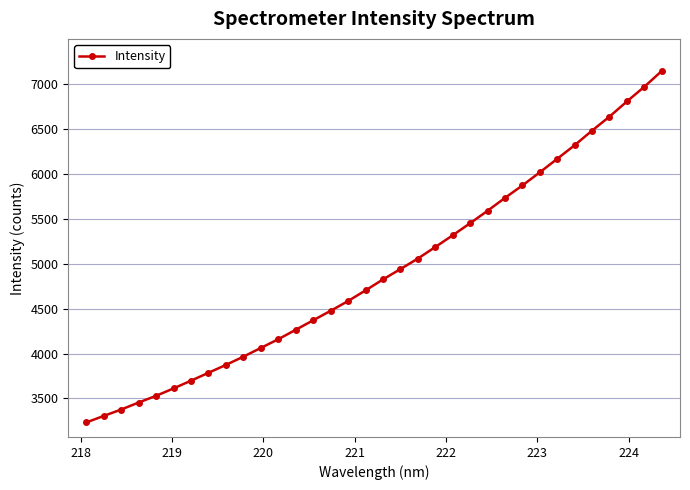

What is the difference between the maximum and minimum values?

3905.3